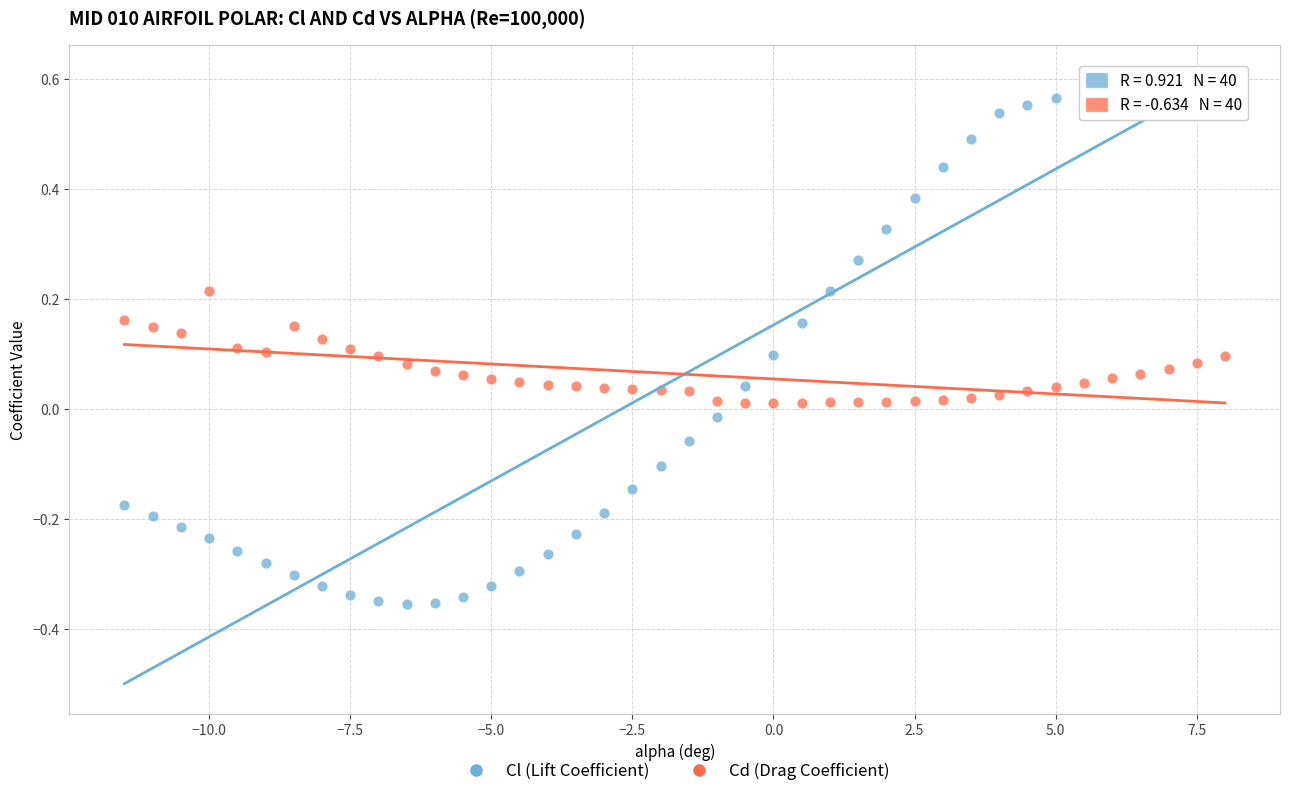

Which series contains the highest Y value?

Cl (Lift Coefficient)